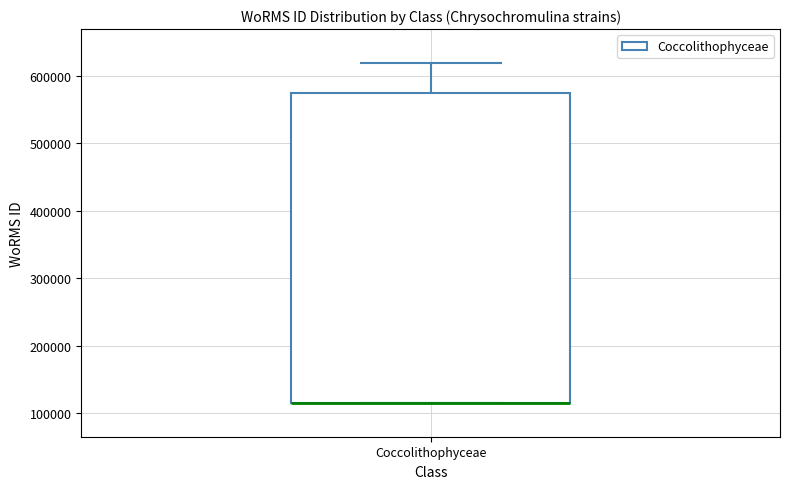

Read this box plot against the y-axis: the position of the median line, the range covered by the box, and the ends of both whiskers. The values are not printed on the chart, so give them approximately, as read against the axis.

median 120000 (drawn on the box's lower edge), box 120000 to 570000, whiskers 120000 to 620000